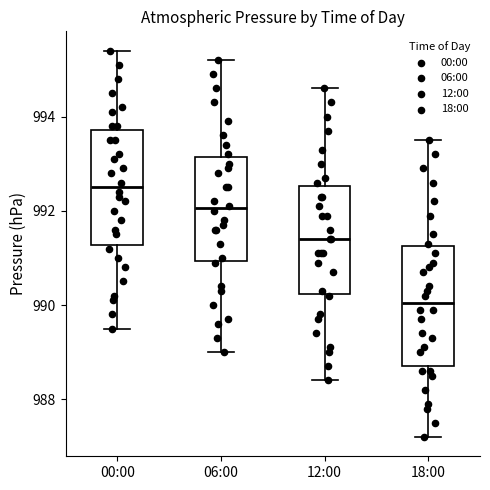

Which box has the lowest median line?

18:00